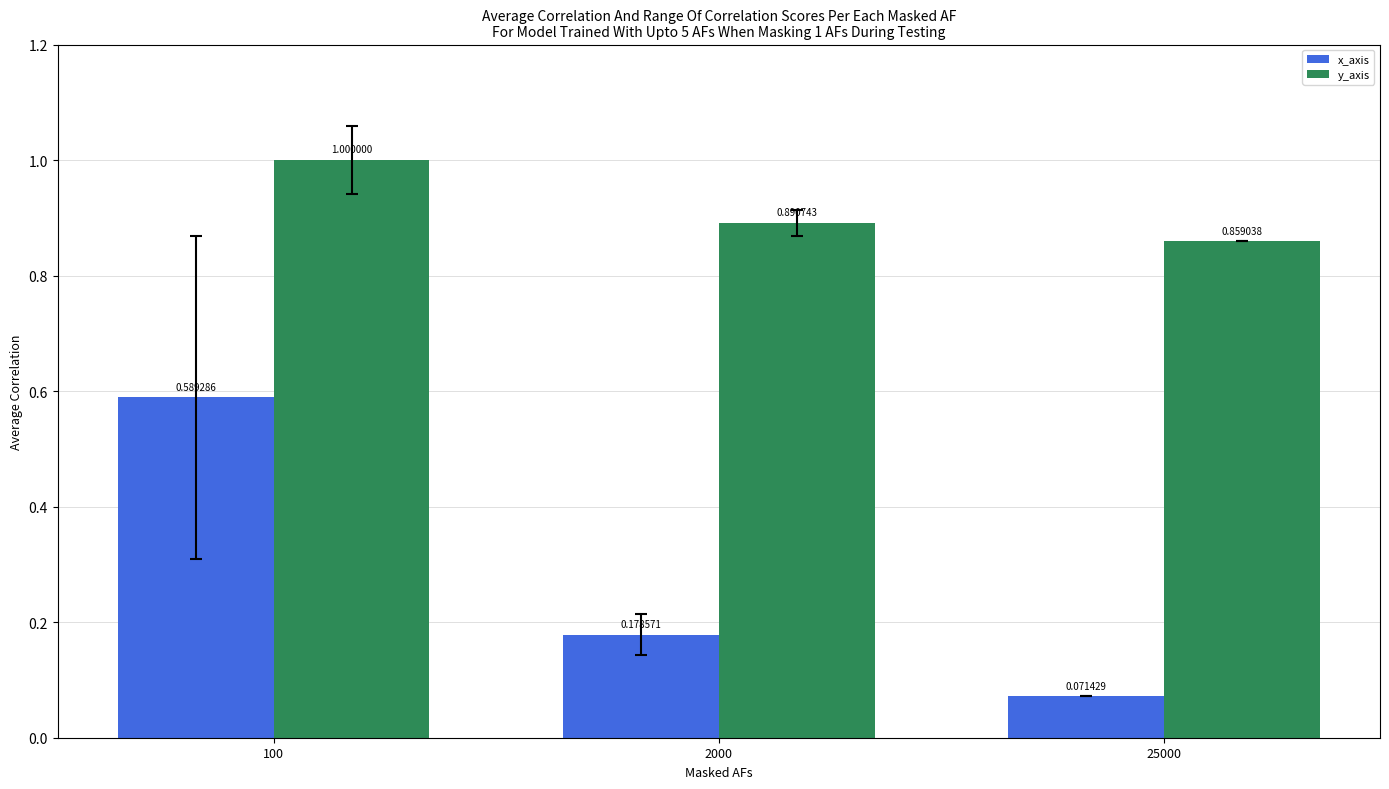

Which series has the largest total across all categories?

y_axis